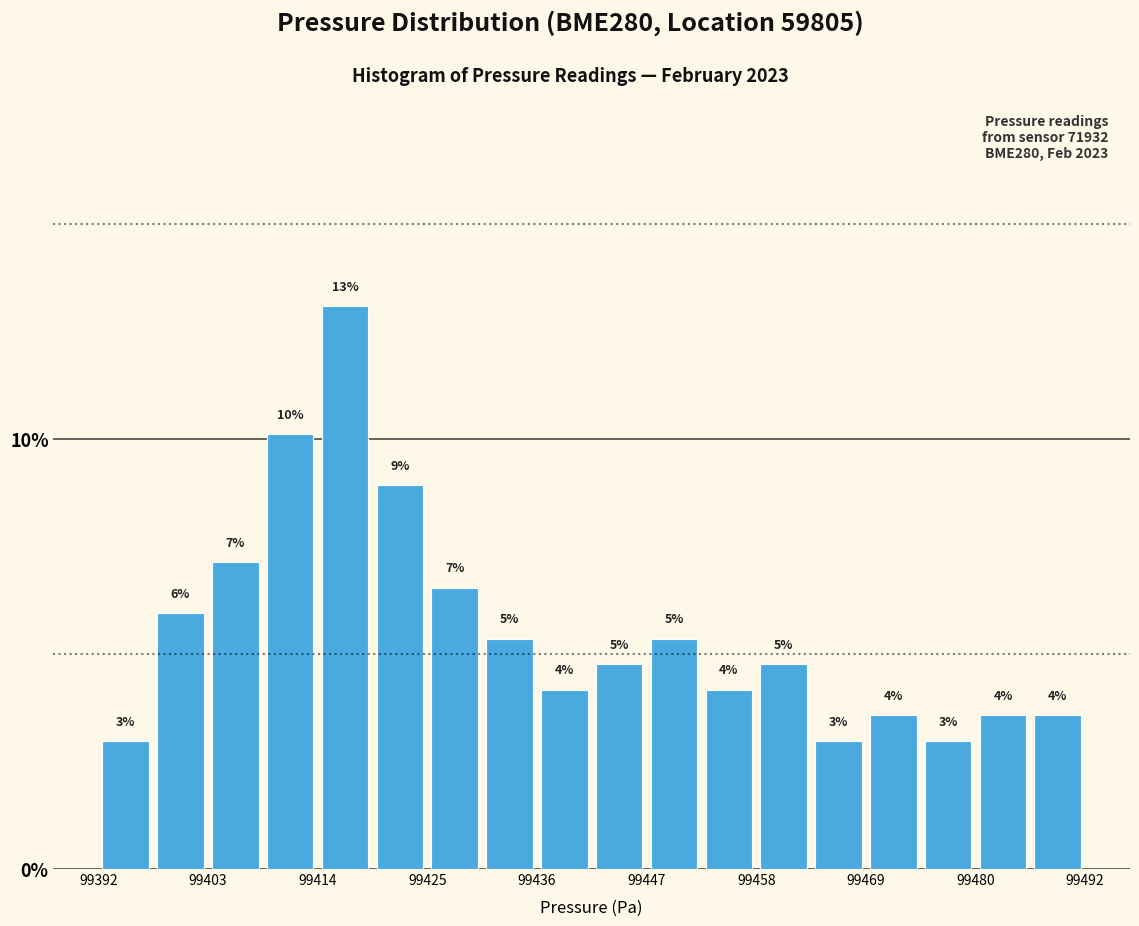

Read against the x-axis, roughly where is the centre of the tallest bar?

99418